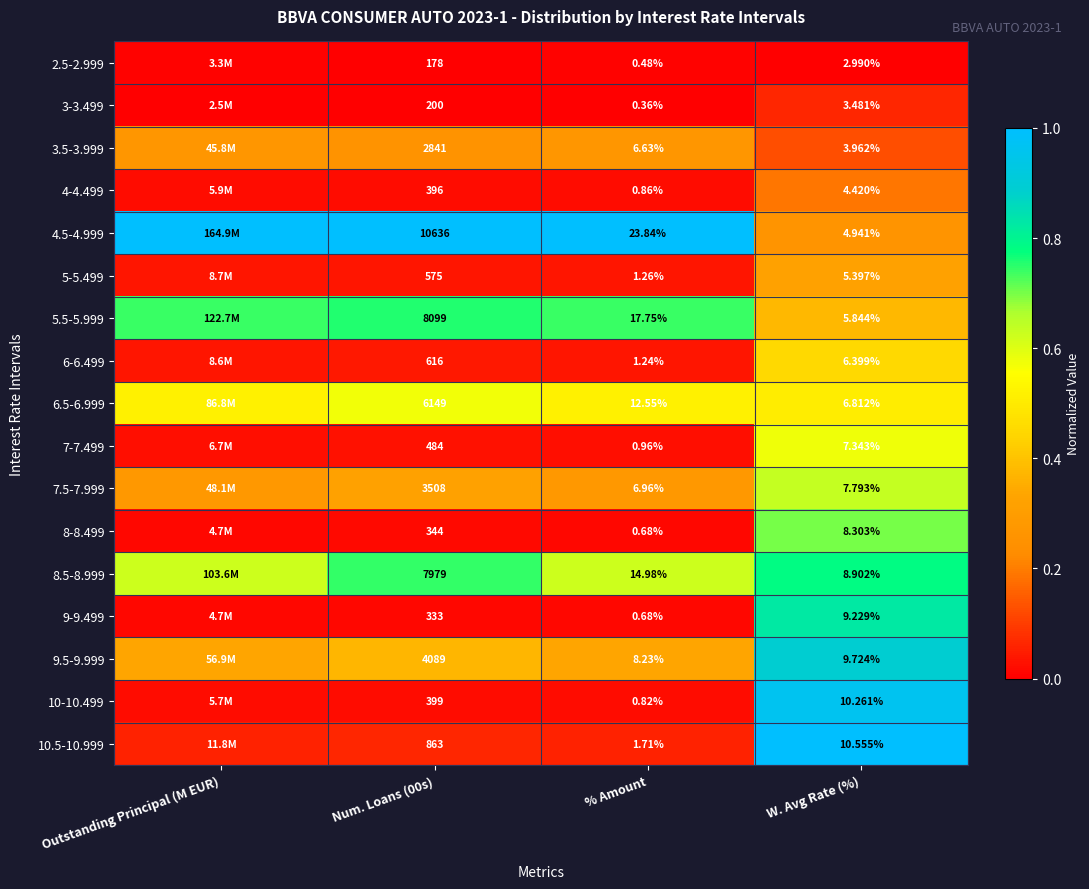

True or false: 4.5-4.999 has a value of 1.0 at Num. Loans (00s).

True